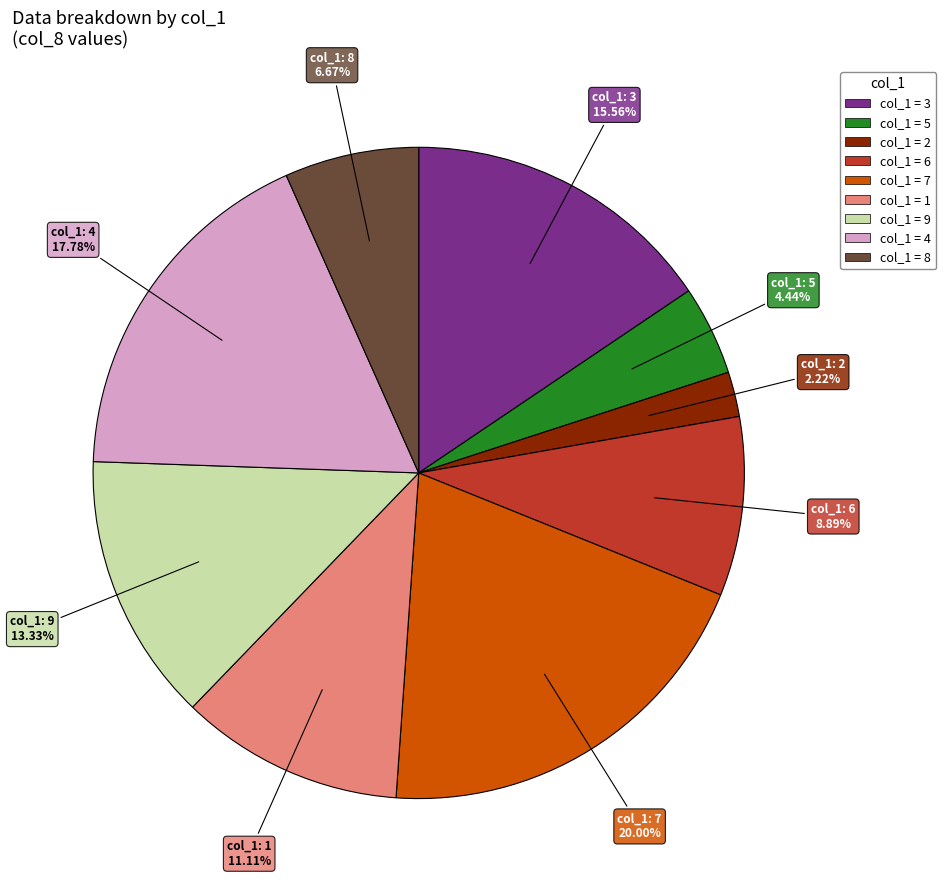

Does any single category account for the majority?

No